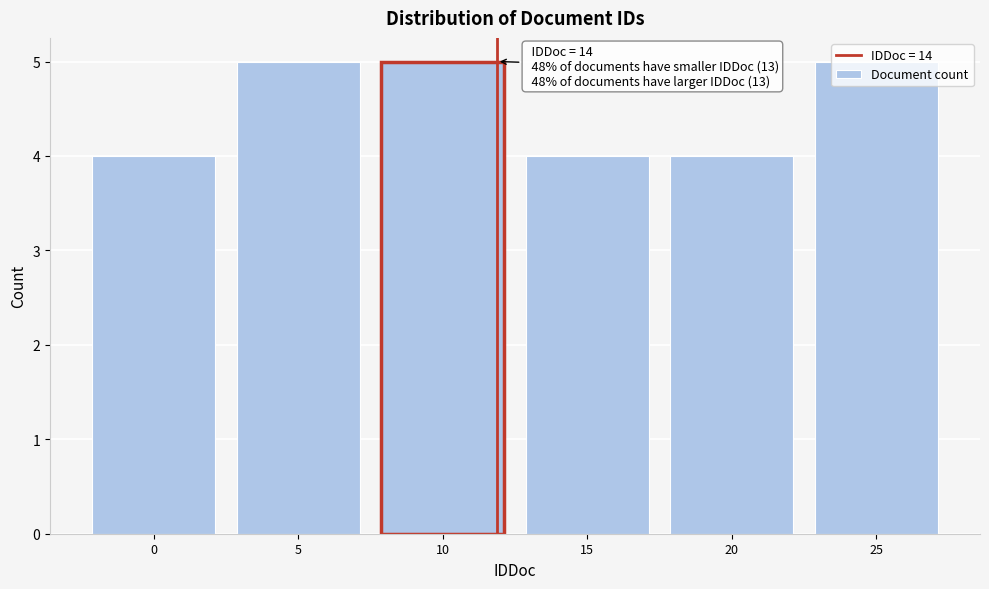

What value does the data have at 25?

5